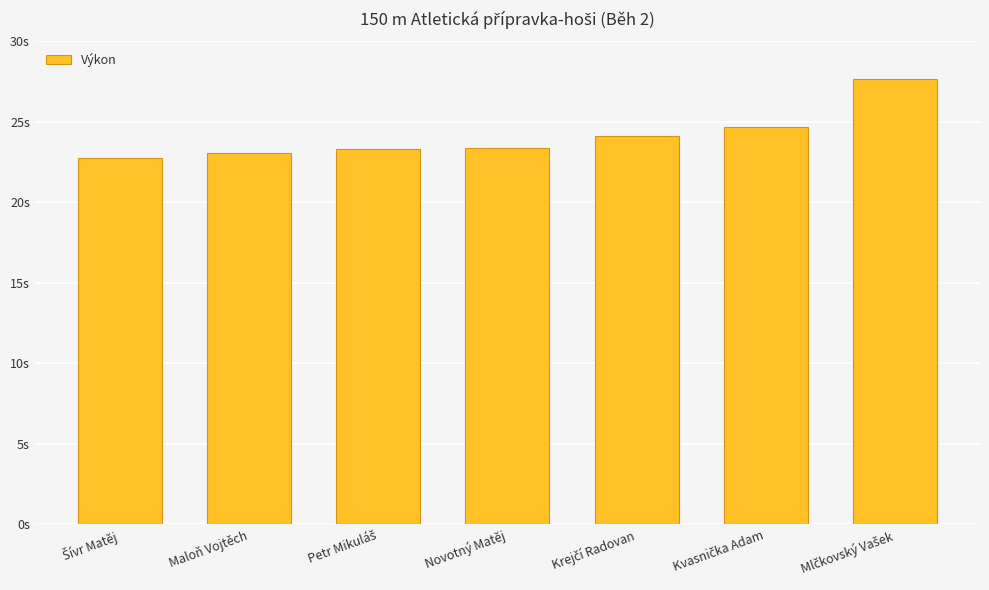

What position from the left is Mlčkovský Vašek?

7